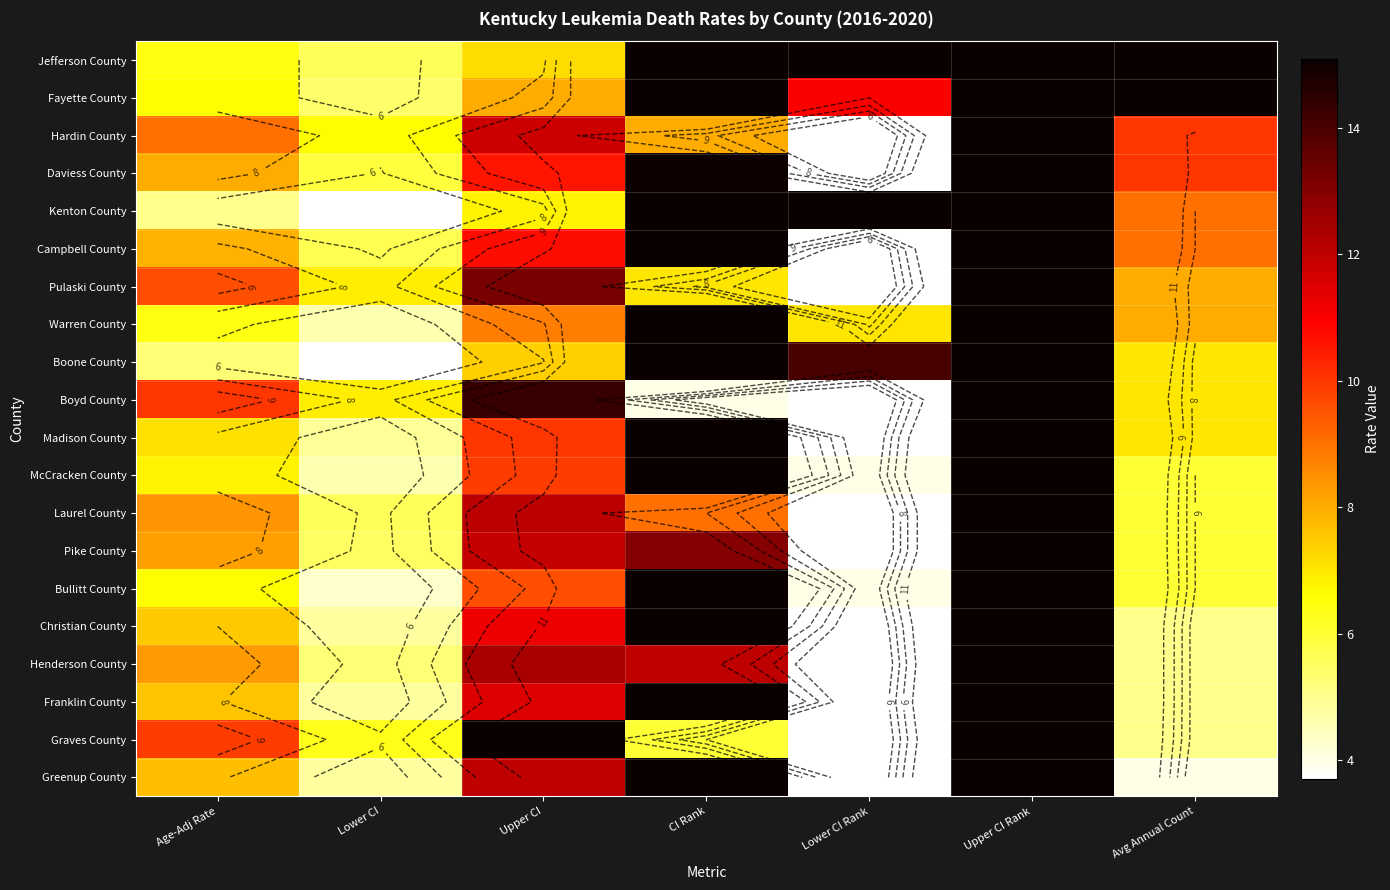

What is the minimum value for Greenup County?

2.0